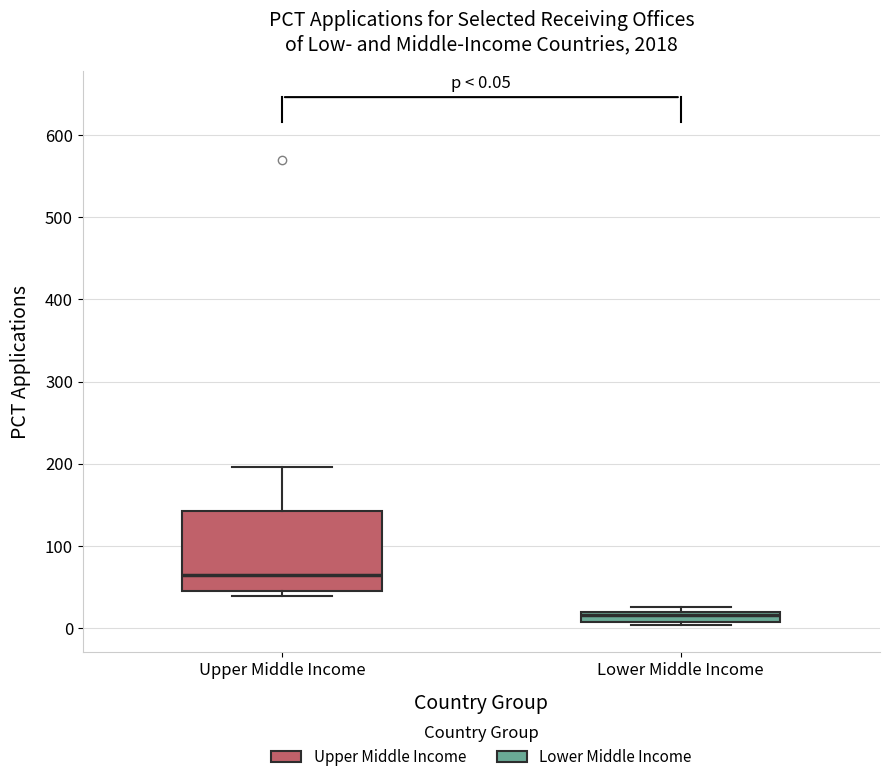

Which box has the lowest median line?

Lower Middle Income